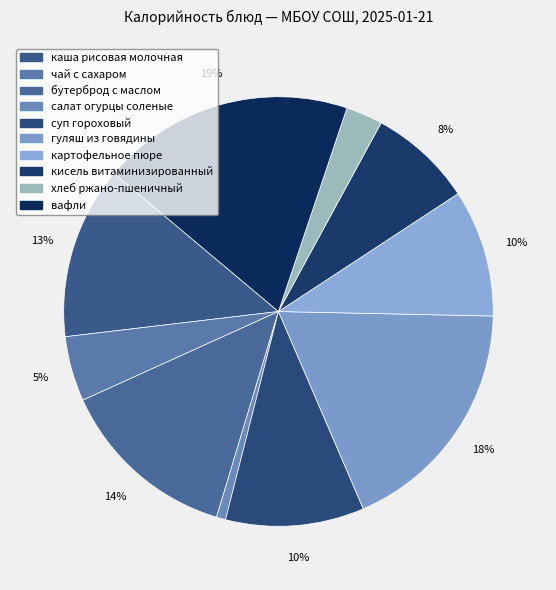

To the nearest percent, what is the average slice percentage?

10%